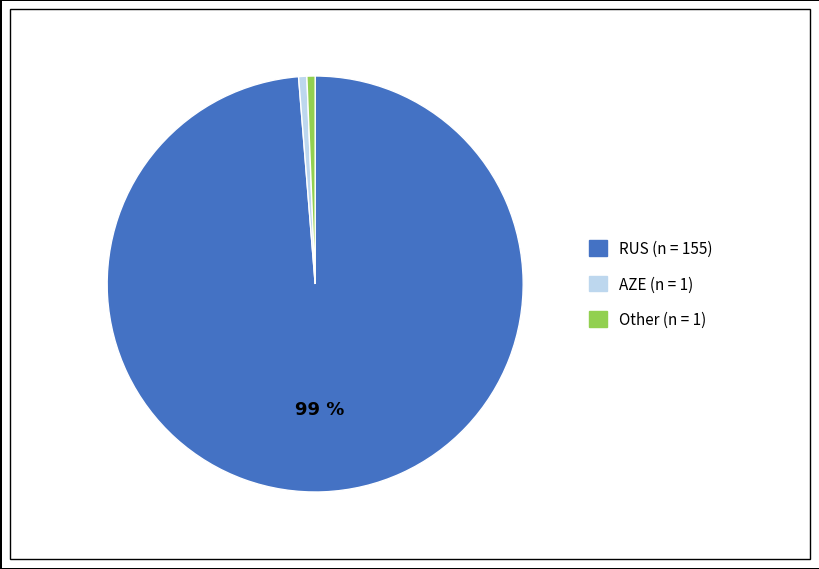

Is the sum of Other and RUS greater than half?

Yes